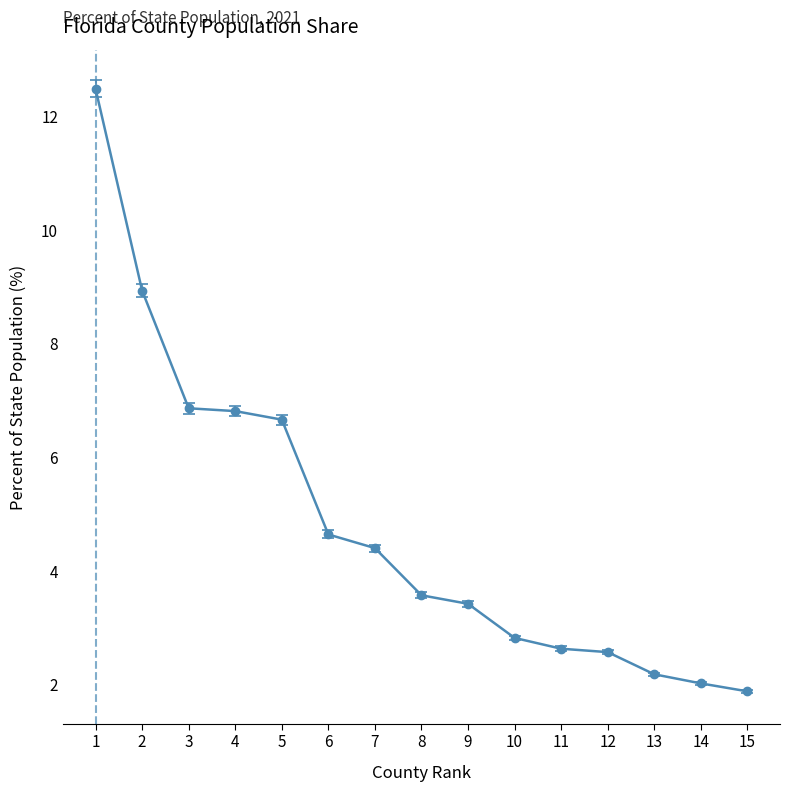

What is the smallest value displayed?

1.9